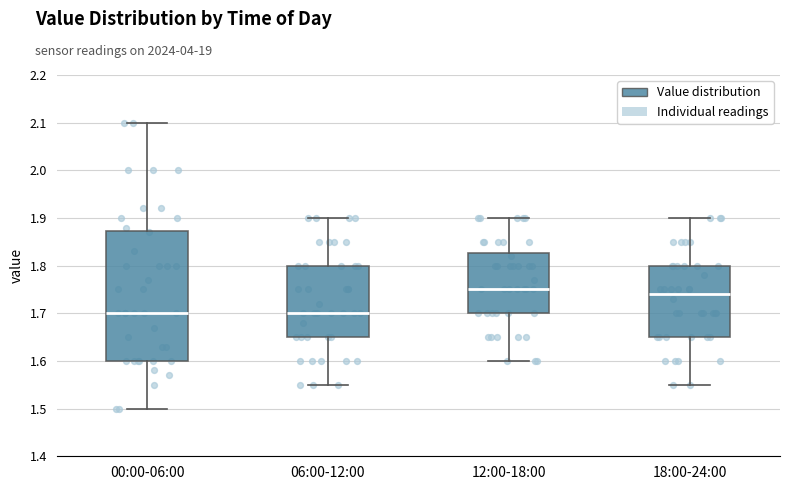

Reading left to right, read every box against the y-axis: the position of its median line, the range the box covers, and the ends of its whiskers. The values are not printed on the chart, so give them approximately, as read against the axis.

00:00-06:00: median 1.70, box 1.60 to 1.87, whiskers 1.50 to 2.10
06:00-12:00: median 1.70, box 1.65 to 1.80, whiskers 1.55 to 1.90
12:00-18:00: median 1.75, box 1.70 to 1.83, whiskers 1.60 to 1.90
18:00-24:00: median 1.74, box 1.65 to 1.80, whiskers 1.55 to 1.90